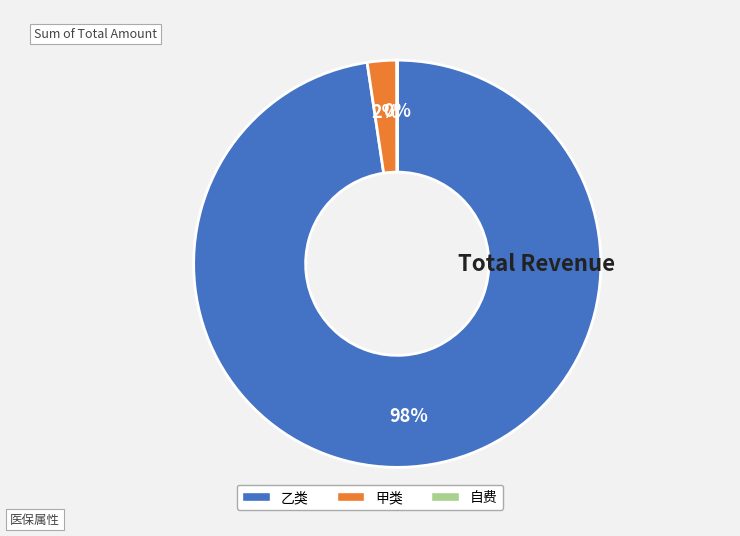

Is there any slice that represents more than half of the pie?

Yes